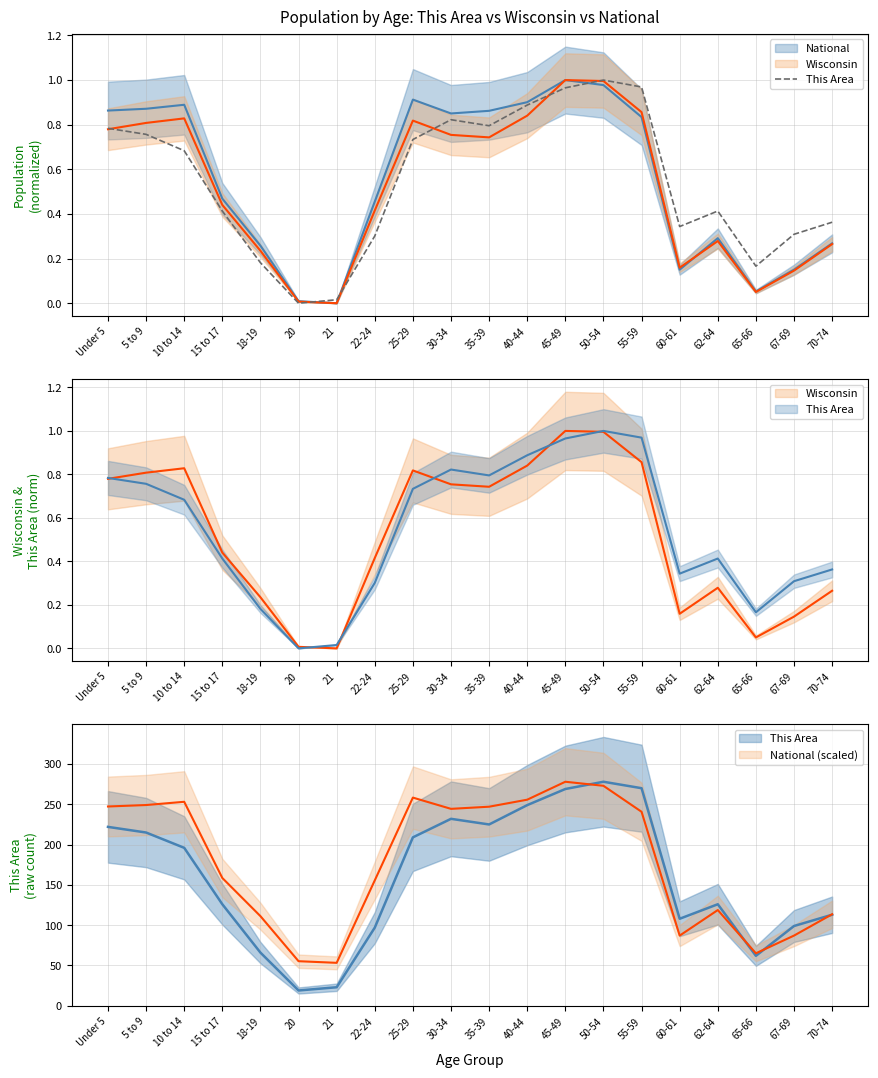

True or false: the data shows 0.2 at 22-24.

False